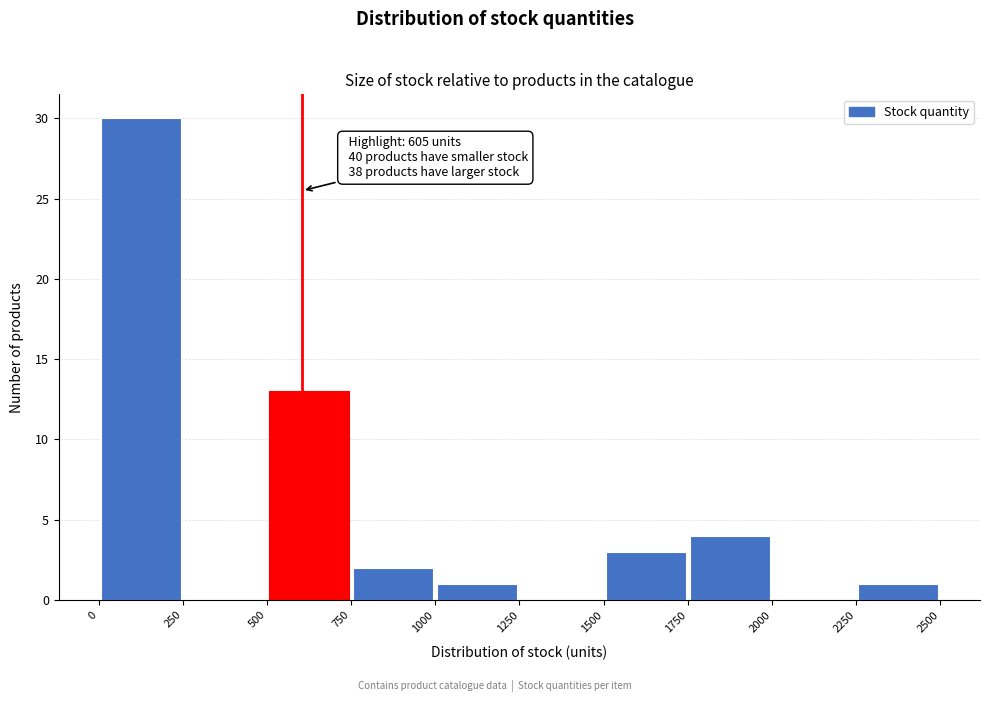

Over which range of the x-axis is the bar tallest?

0 to 250